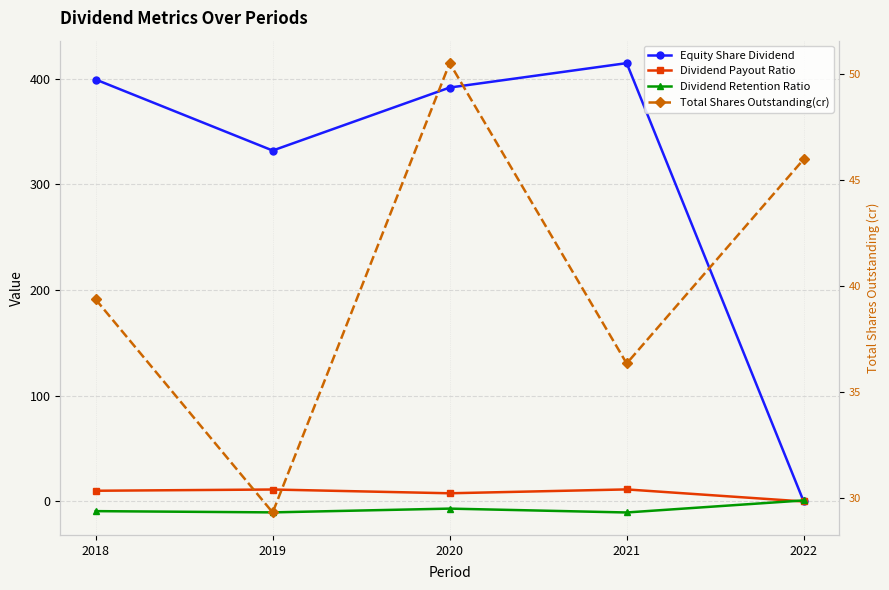

How many lines are shown in the chart?

4